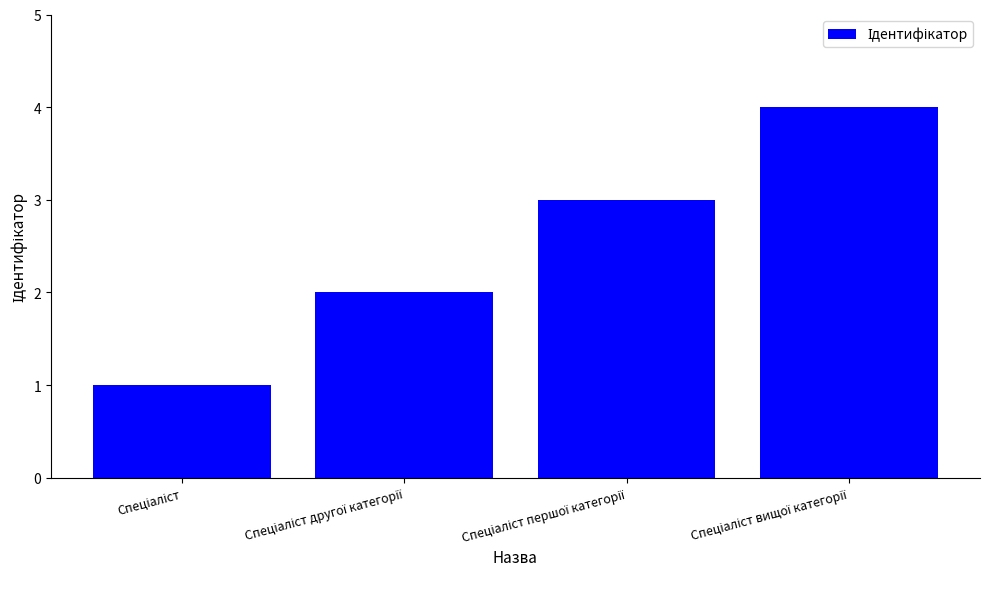

What is the greatest value displayed?

4